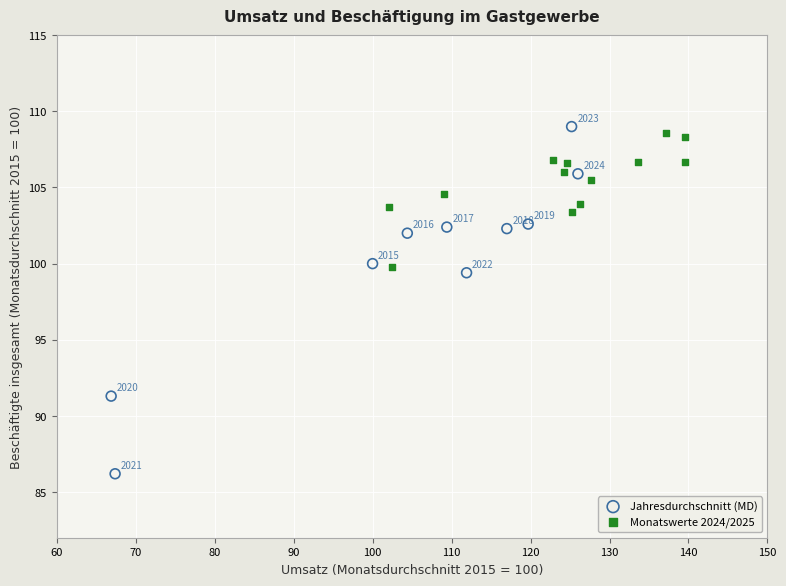

Which series reaches the minimum Y coordinate?

Jahresdurchschnitt (MD)